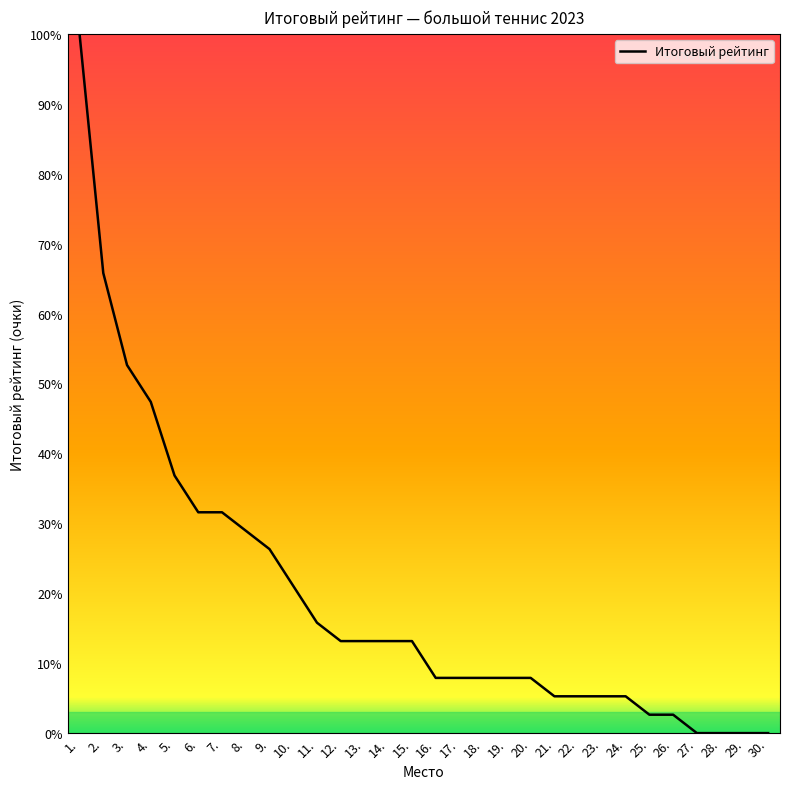

What is the maximum value shown in the chart?

100.0